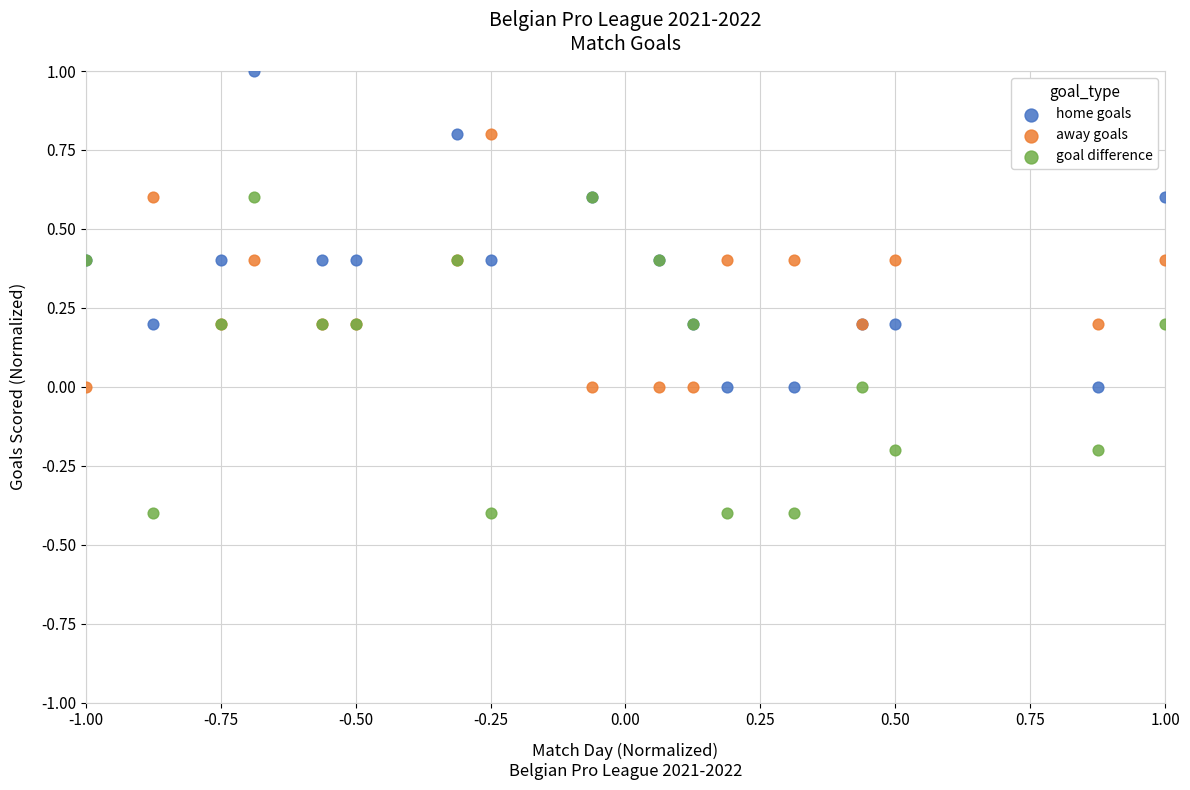

Which series reaches the maximum Y coordinate?

home goals